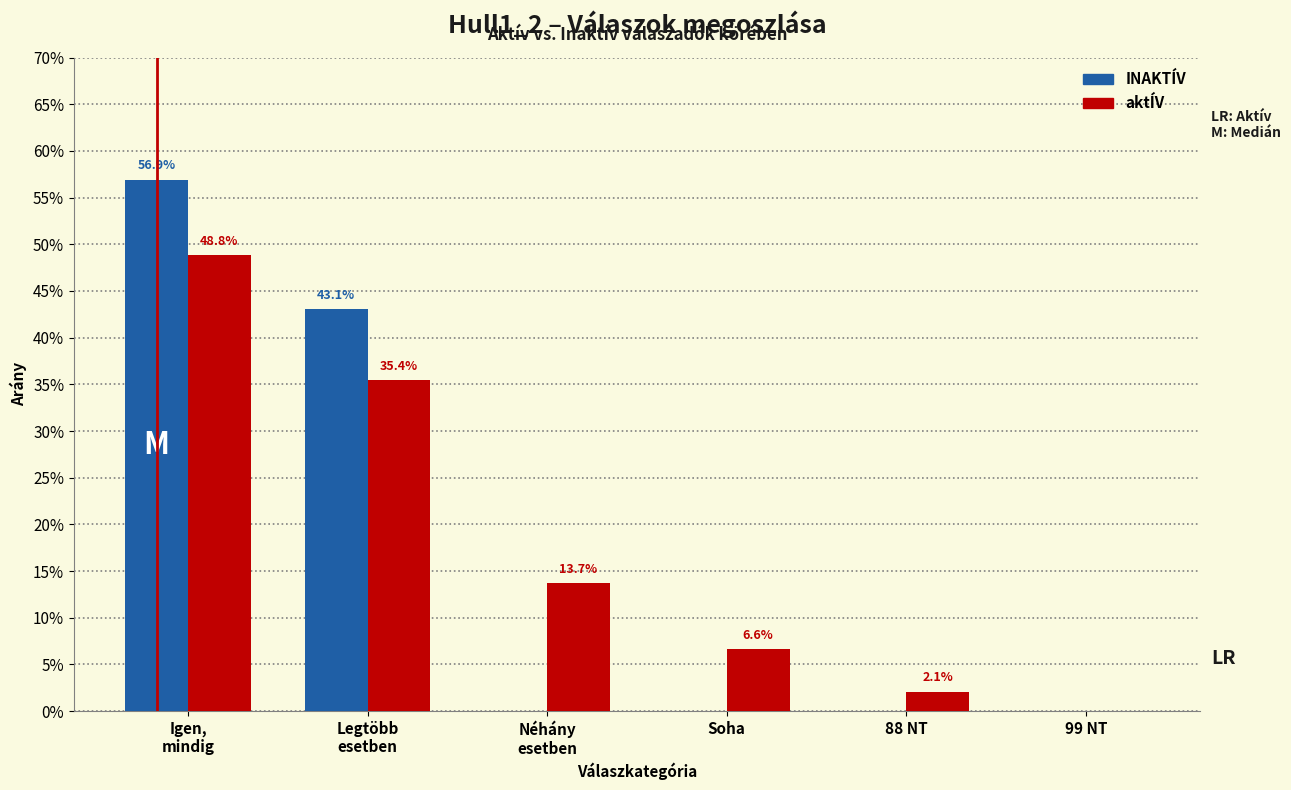

Are the bars grouped side by side (vs. stacked)?

Yes